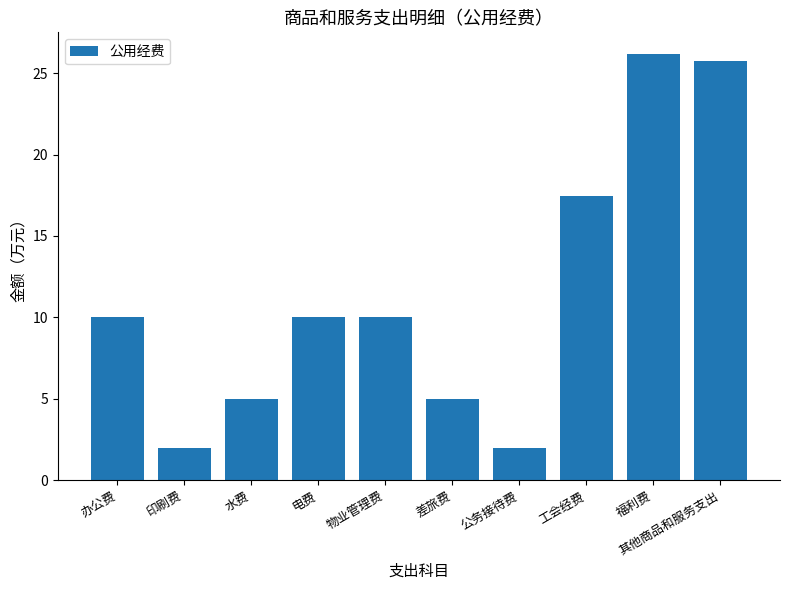

What is the sum of all values?

113.4